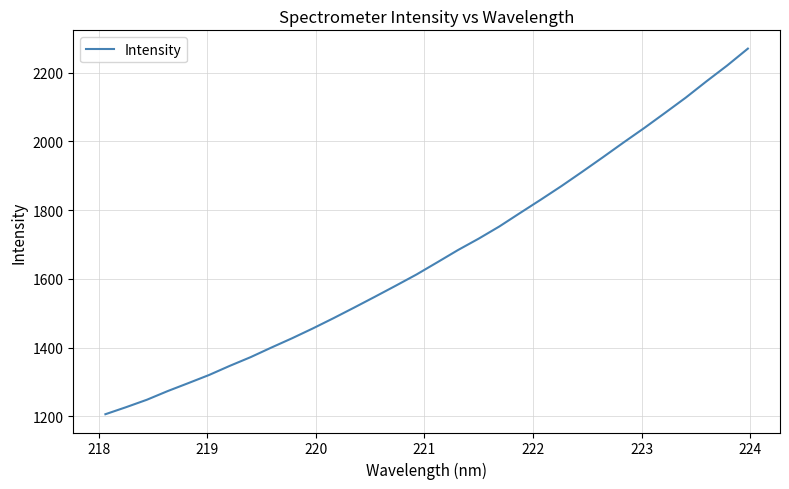

What is the difference between the maximum and minimum values?

1063.5